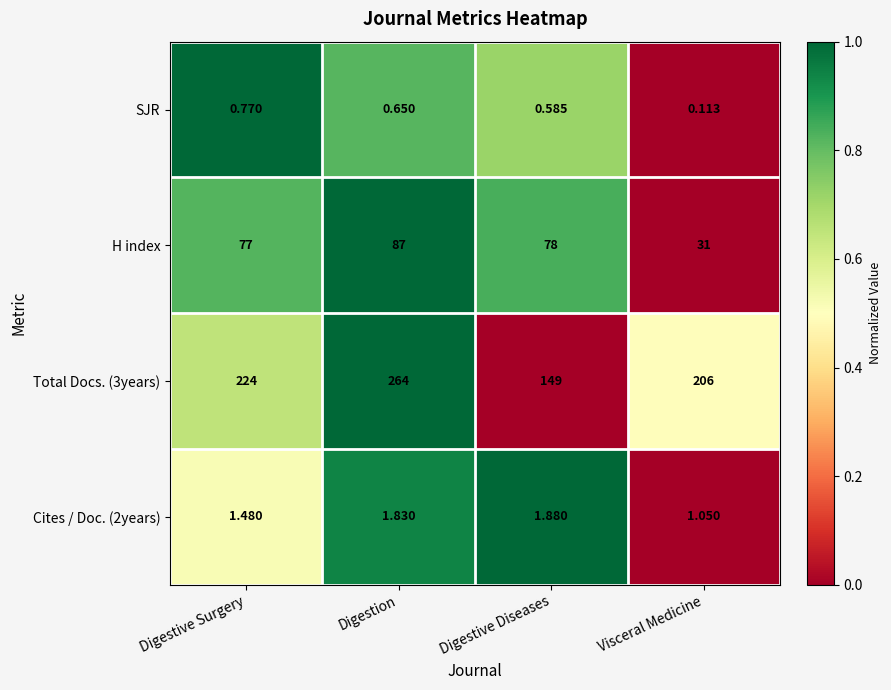

How many categories are shown in the chart?

4